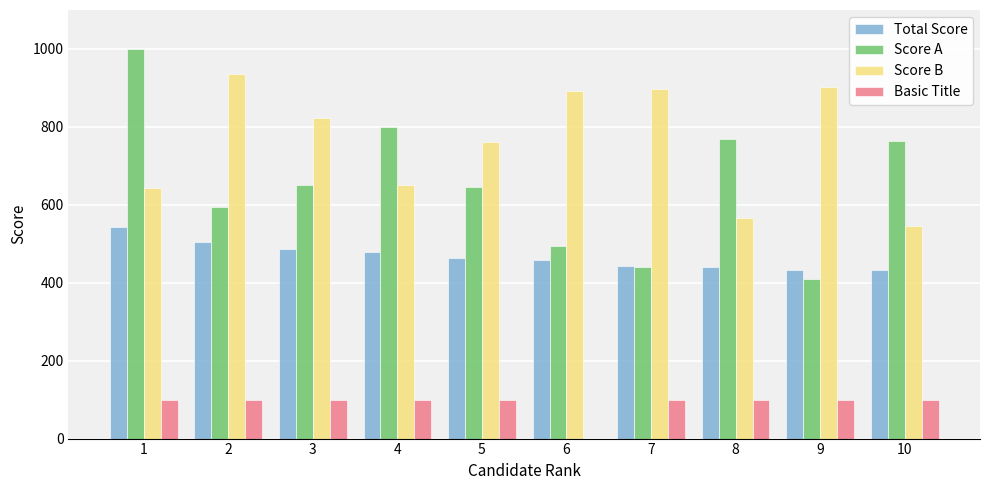

The value of Total Score at 1 is 839.4. True or false?

False